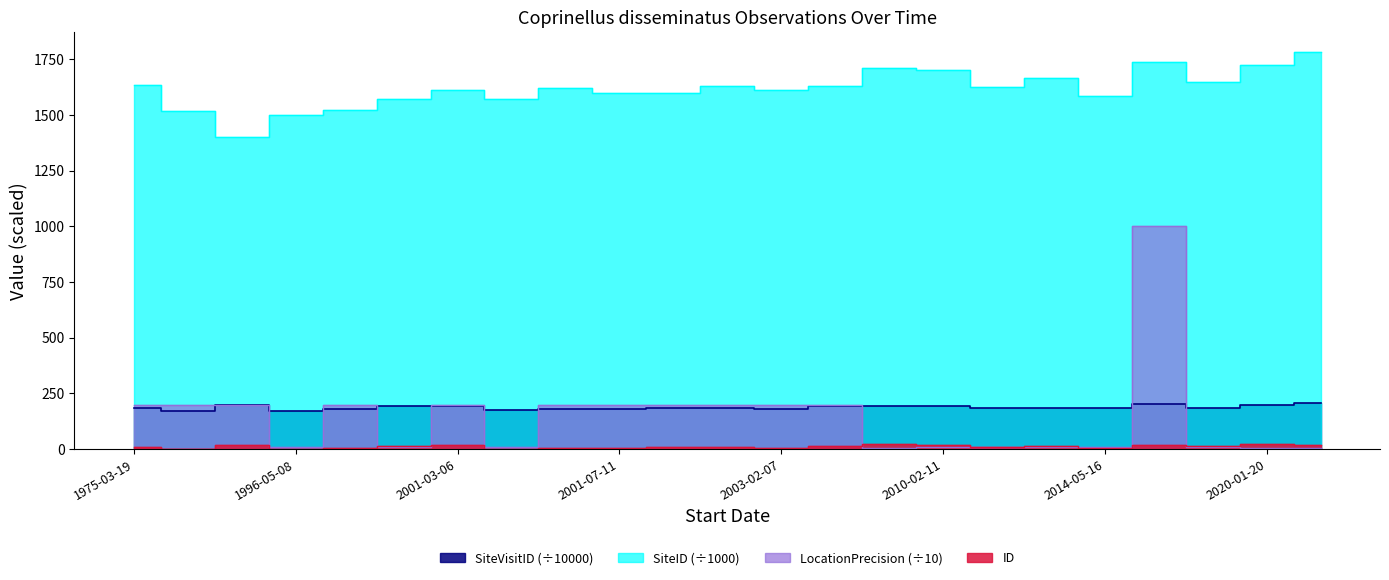

Which series has the widest spread of values?

LocationPrecision